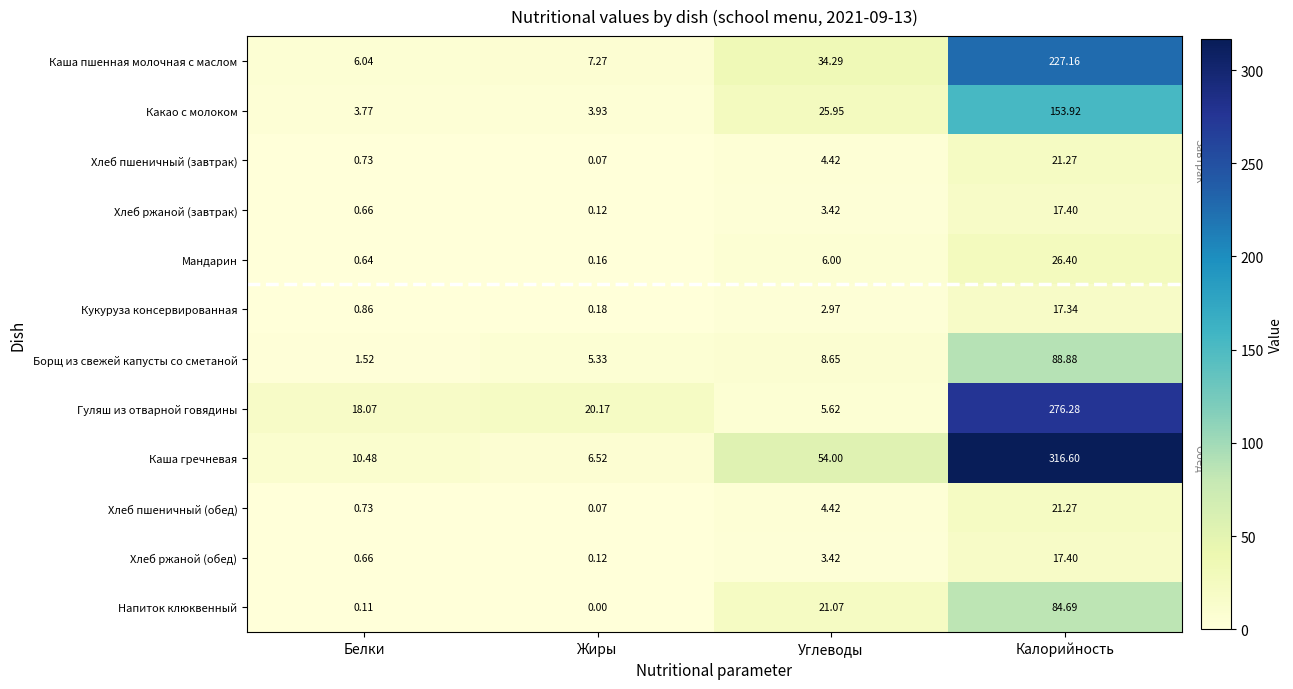

Which label corresponds to the largest value in the chart?

Калорийность